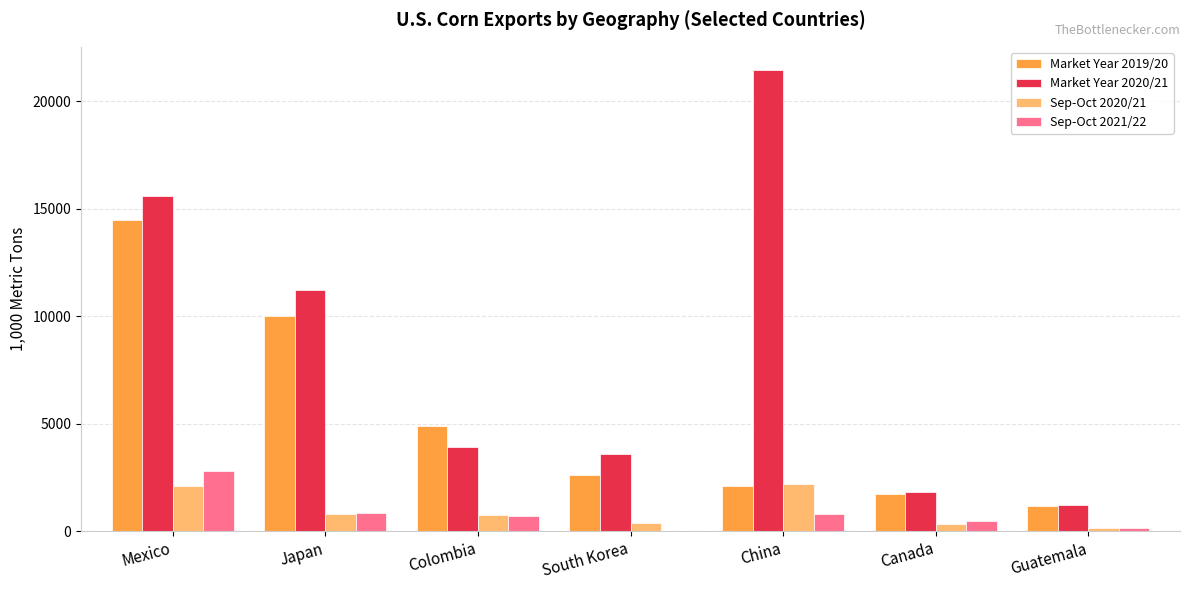

Where does the Market Year 2020/21 series first go above 3935?

Mexico